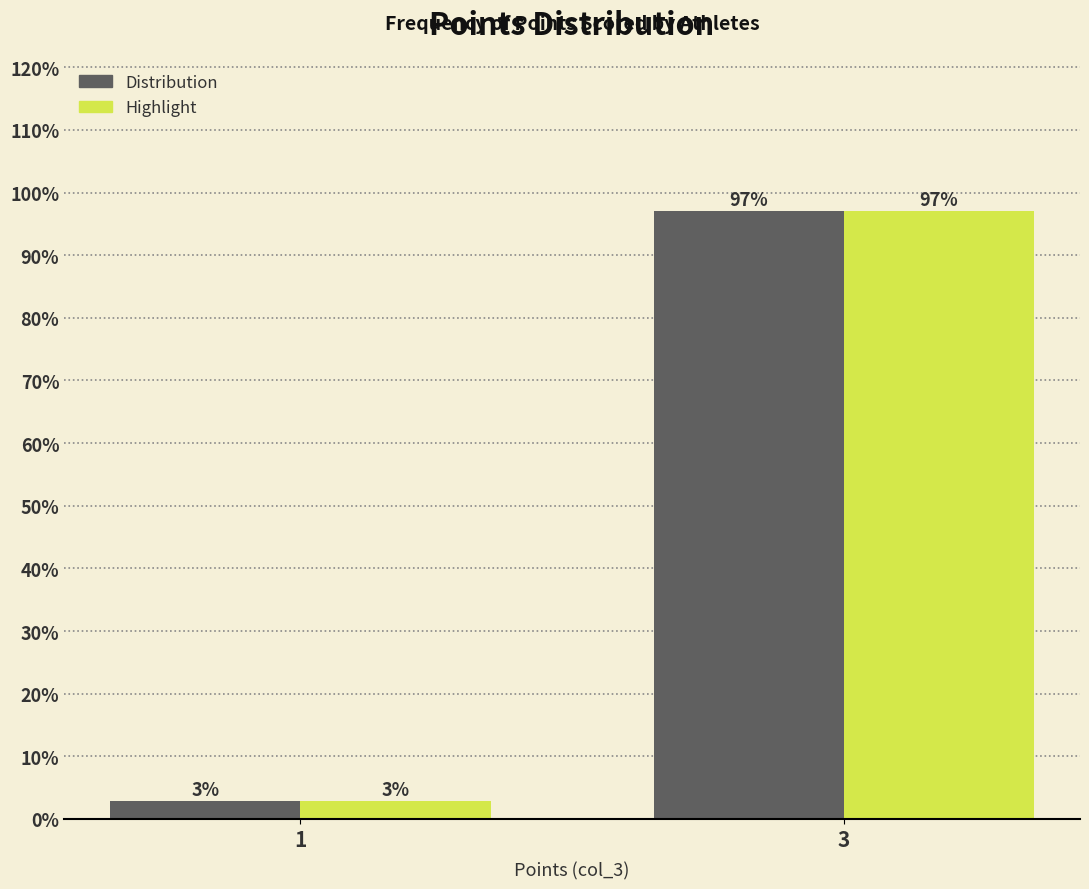

What is the sum of the Distribution values at 3 and 1?

100.0